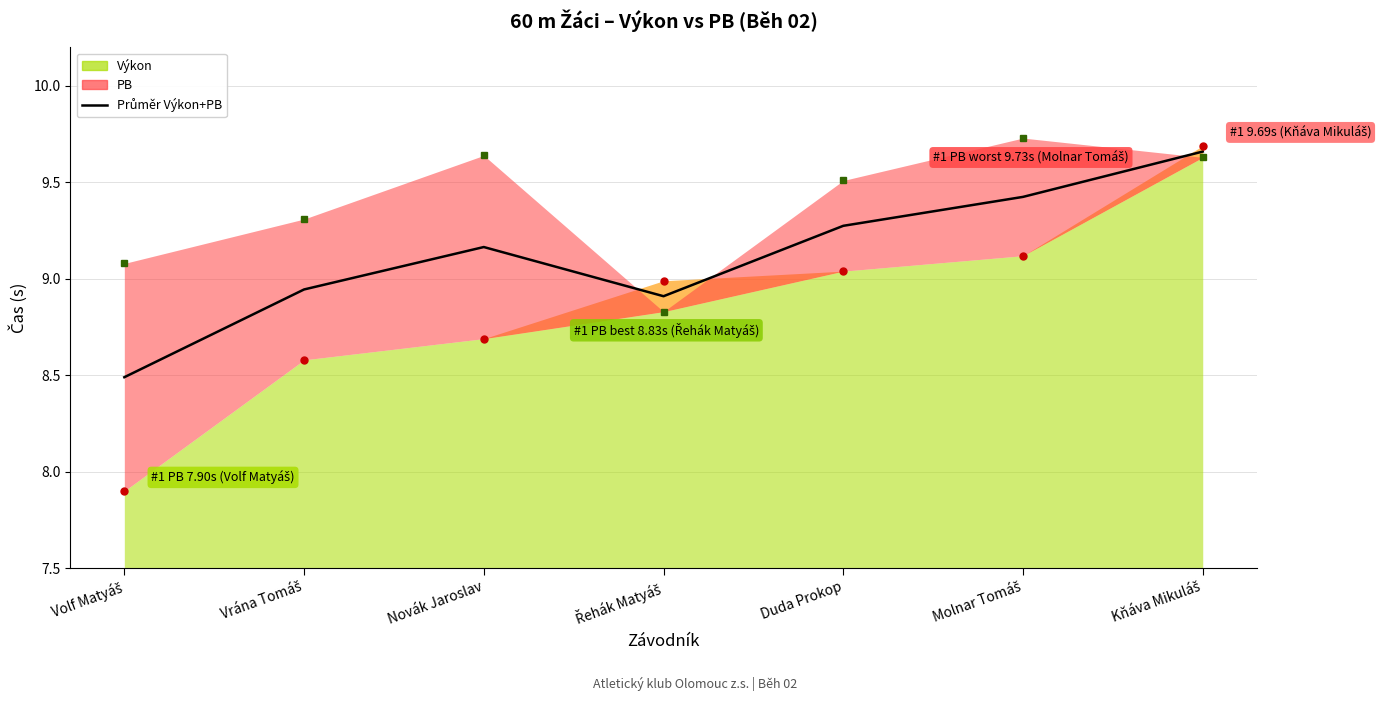

Where is the first local maximum?

Novák Jaroslav